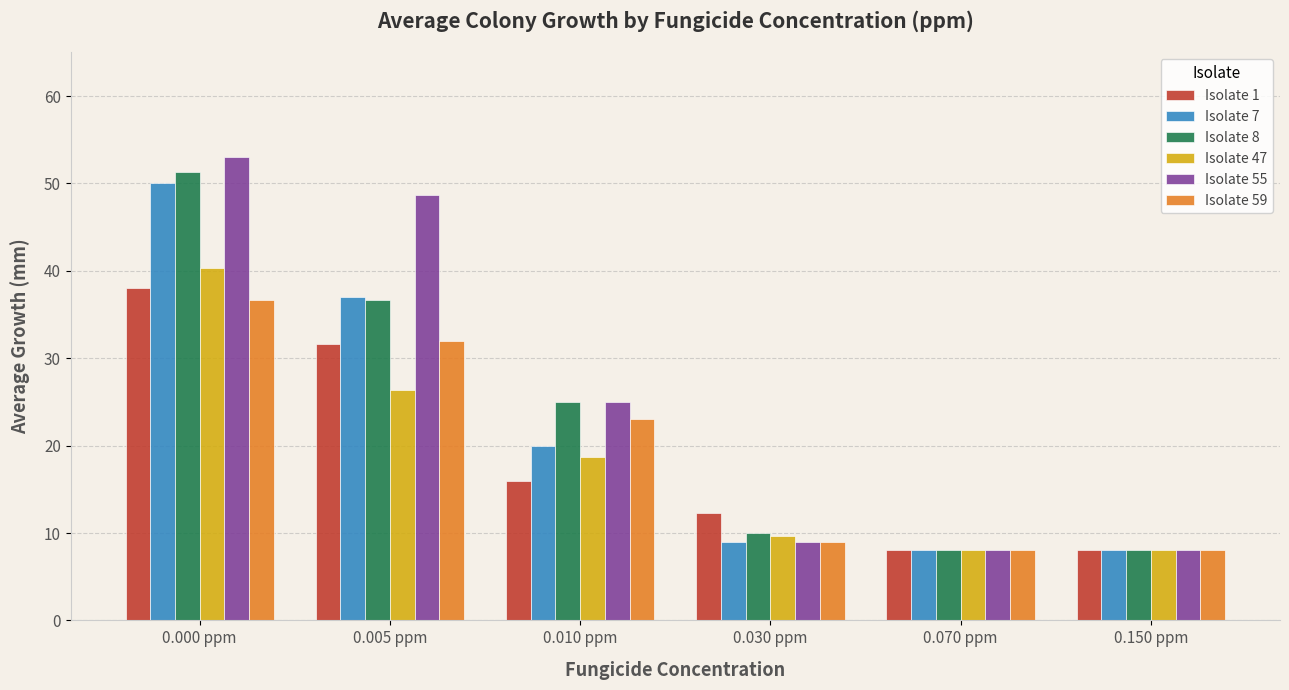

What is the label of the 3rd bar from the left?

0.010 ppm